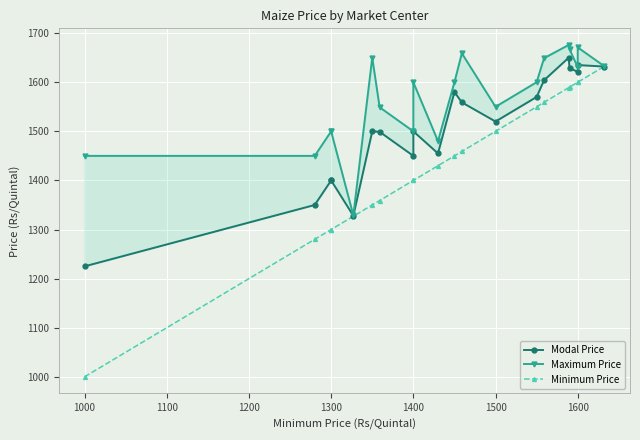

Rank the series at 1600 from highest to lowest value.

Maximum Price, Modal Price, Minimum Price